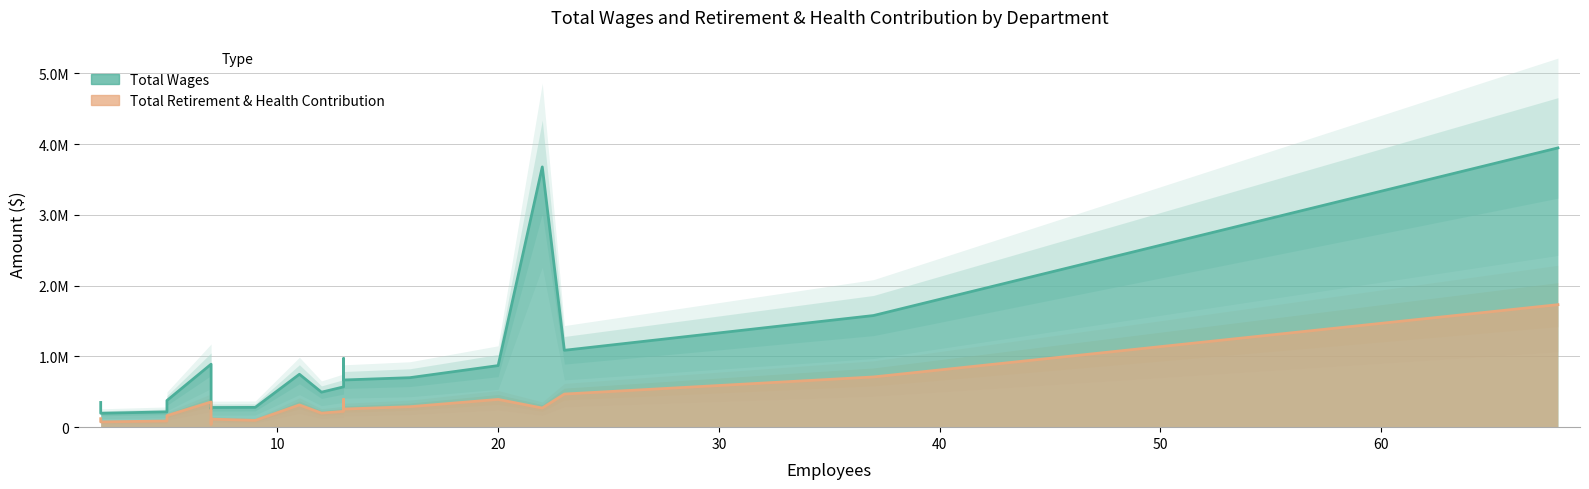

Is the value of Total Retirement & Health Contribution at Information Technology greater than the value of Total Wages at Human Resources?

Yes